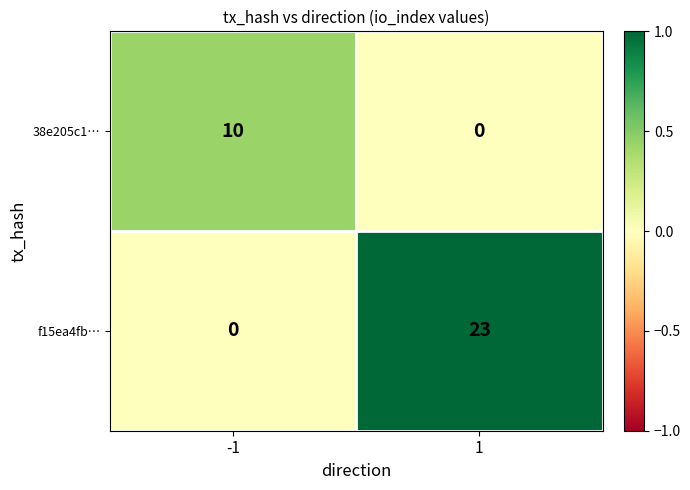

Rank the series by their average value, from lowest to highest.

38e205c1…, f15ea4fb…